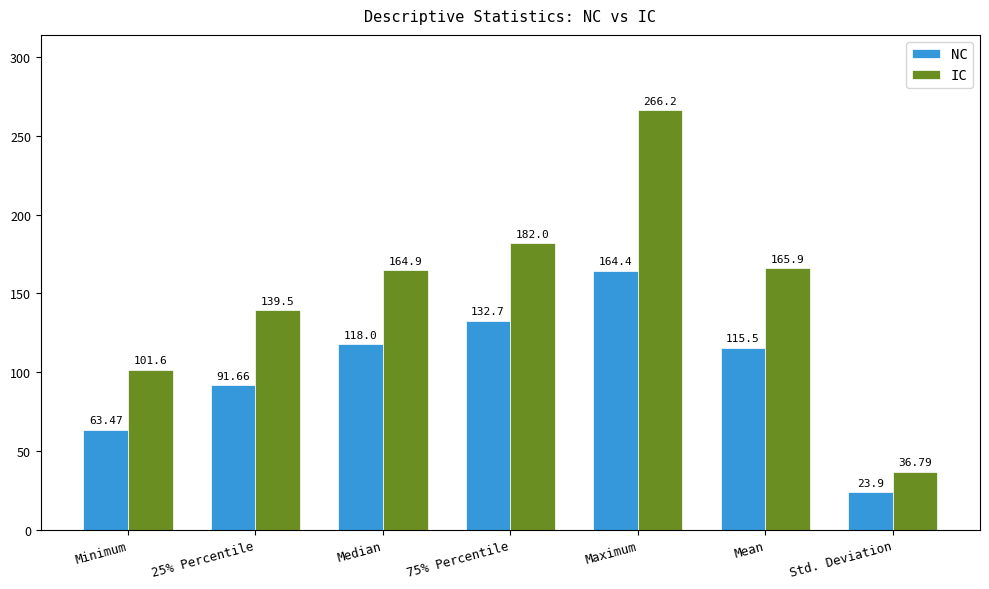

Does the chart contain stacked bars?

No